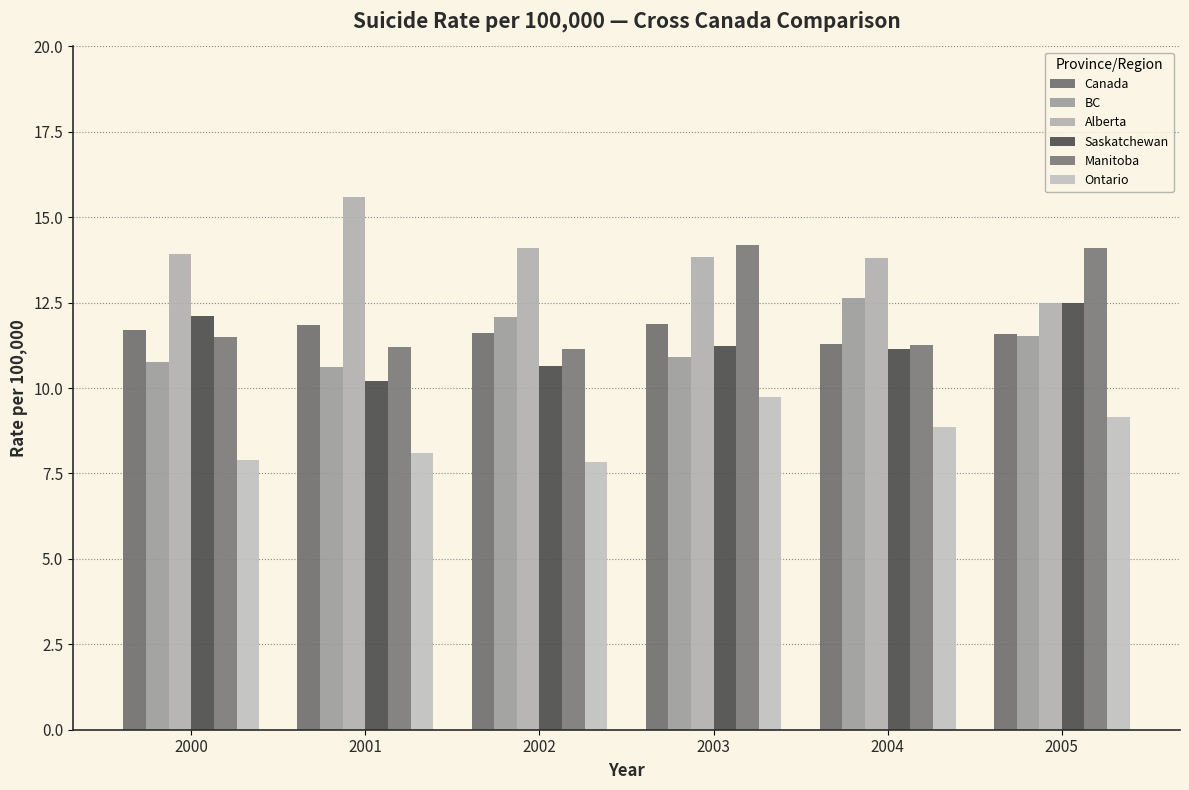

Is it true that Canada equals 11.7 at 2000?

True